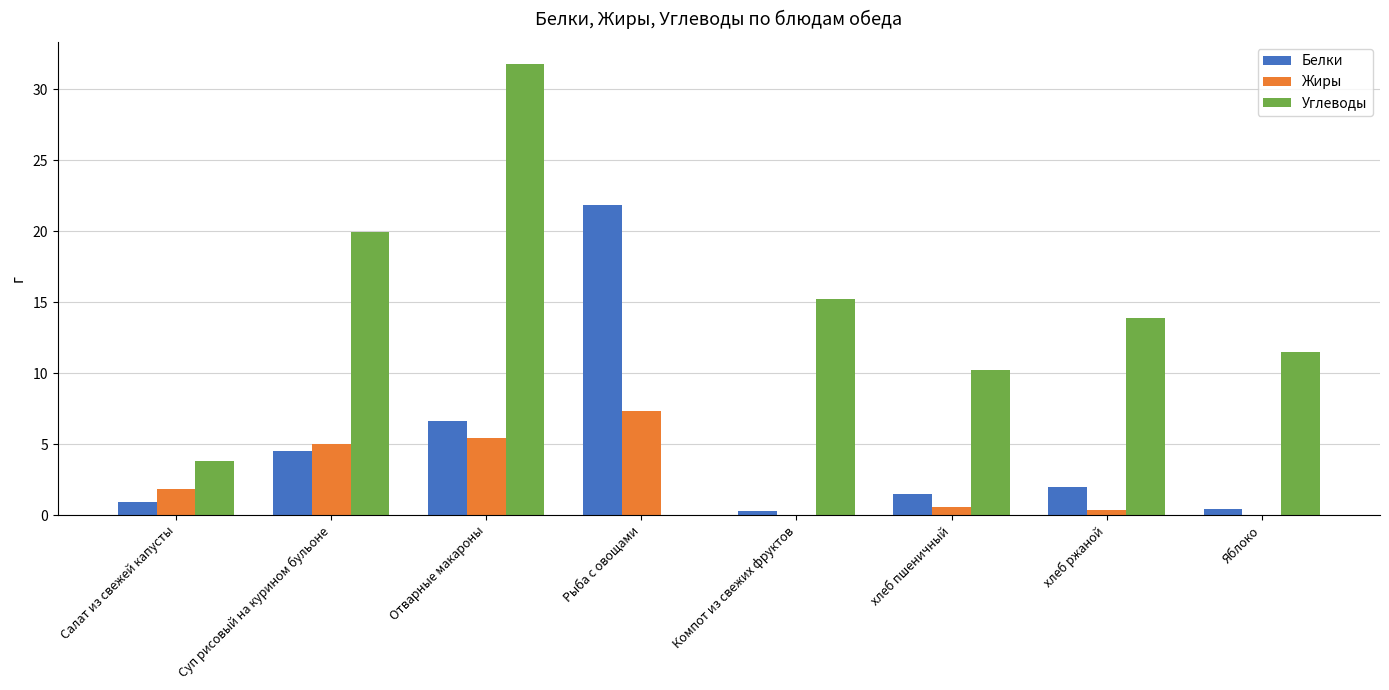

What is the total value across all series at Рыба с овощами?

29.1